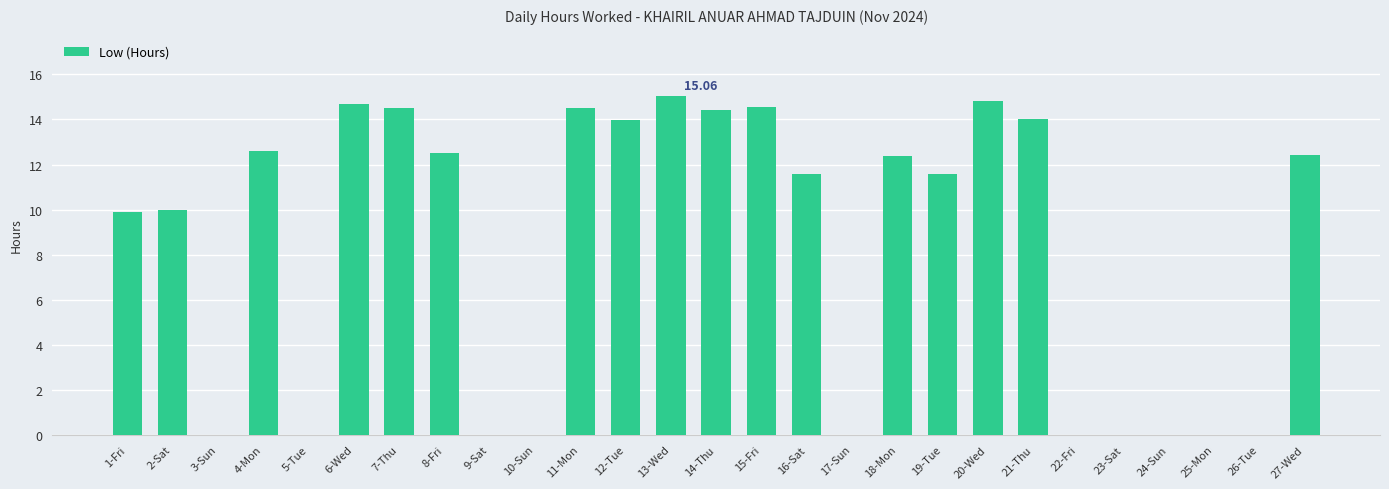

What is the change in value from 2-Sat to 4-Mon?

+2.7